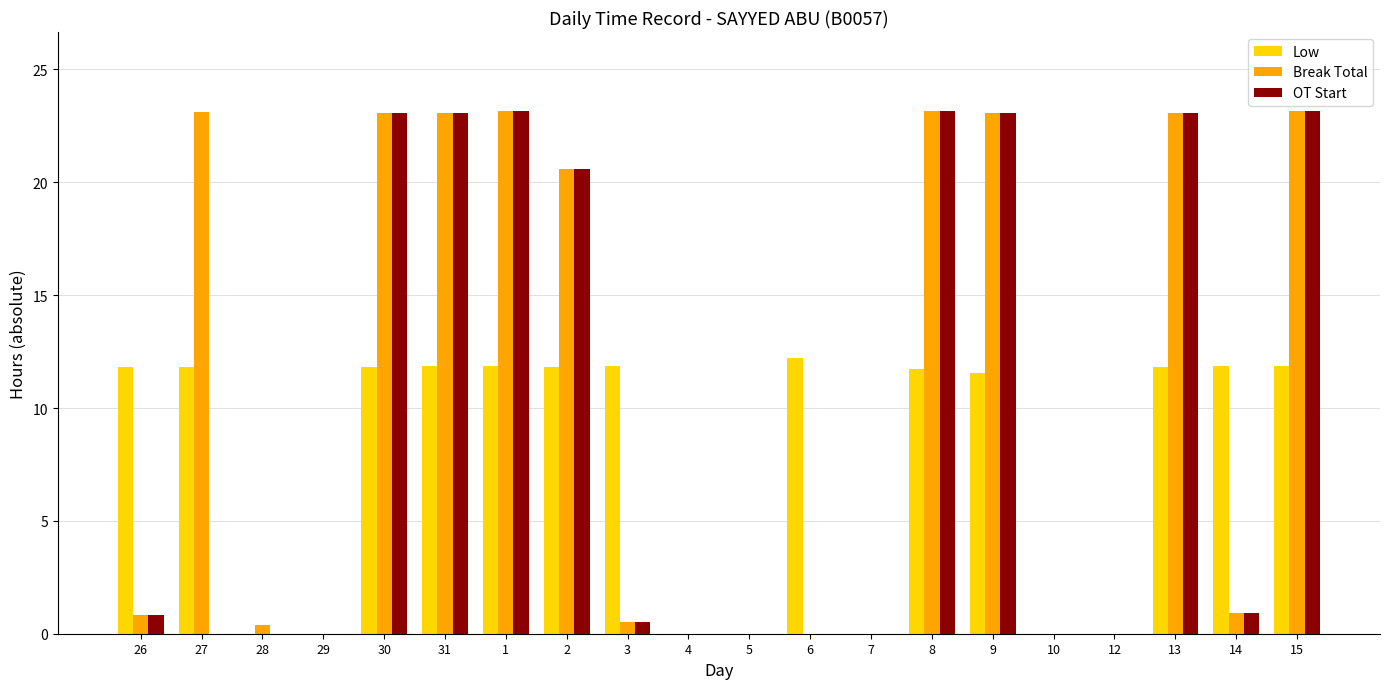

What is the sum of the Low values at 2 and 14?

23.7